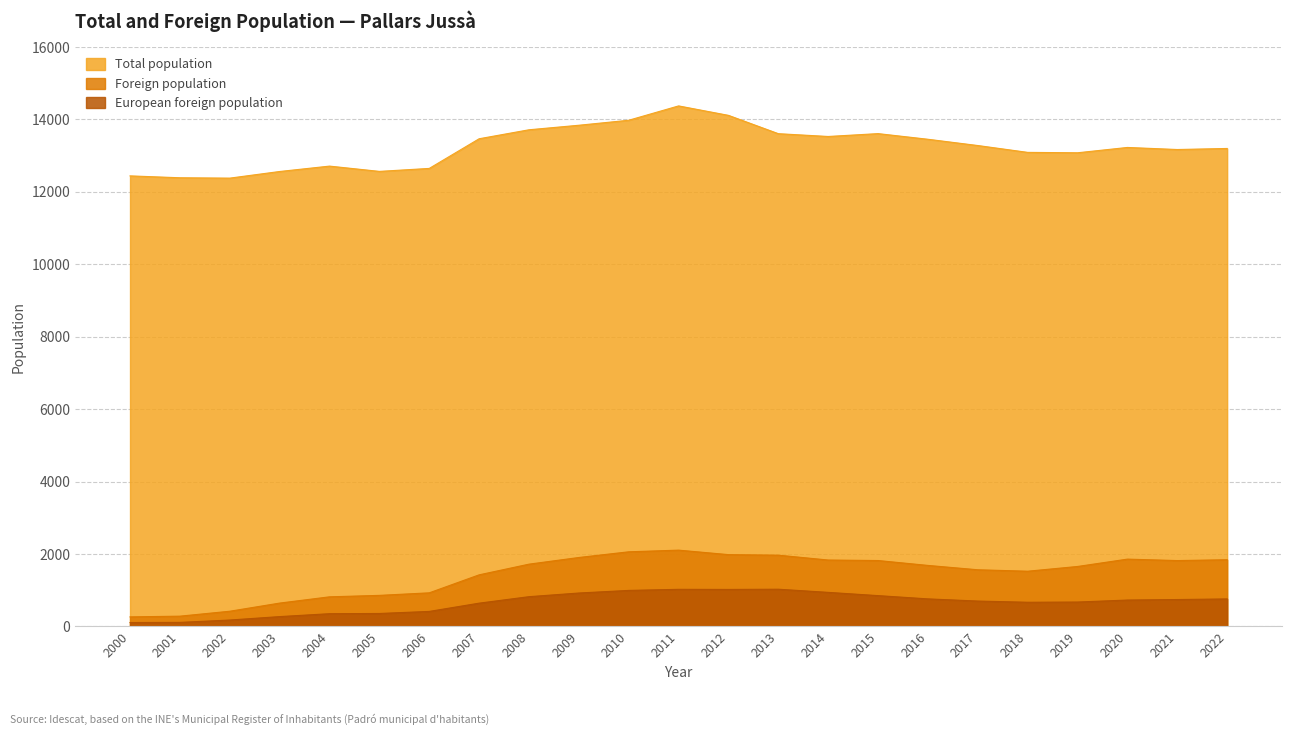

List the labels in order of Total population value, largest first.

2011, 2012, 2010, 2009, 2008, 2015, 2013, 2014, 2007, 2016, 2017, 2020, 2022, 2021, 2018, 2019, 2004, 2006, 2005, 2003, 2000, 2001, 2002